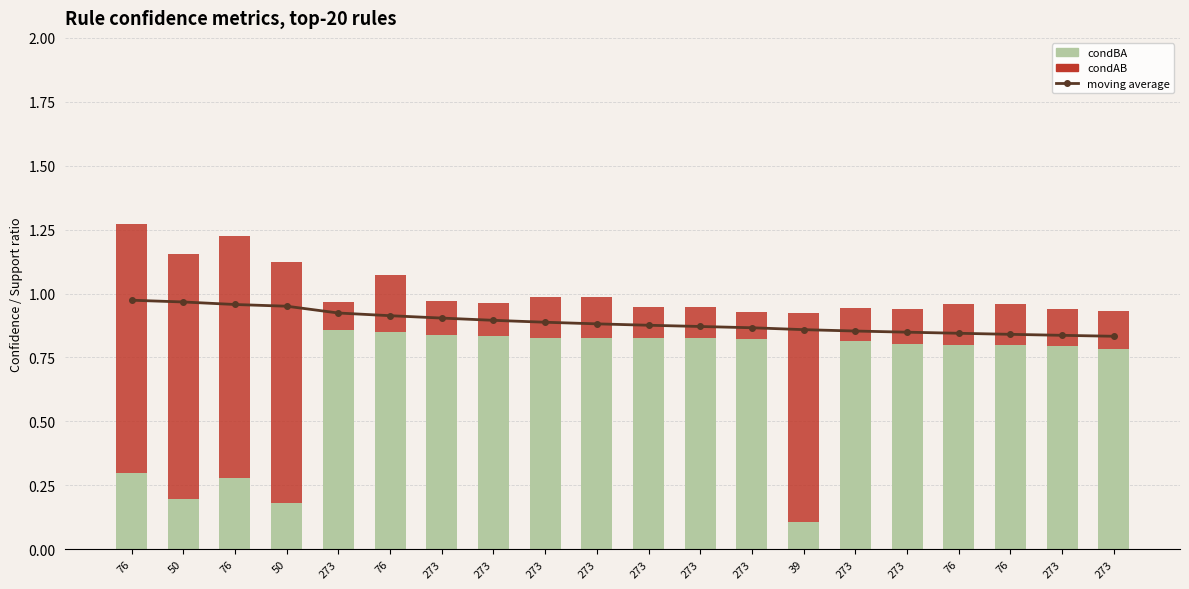

What is the approximate value of condBA at 76?

0.3